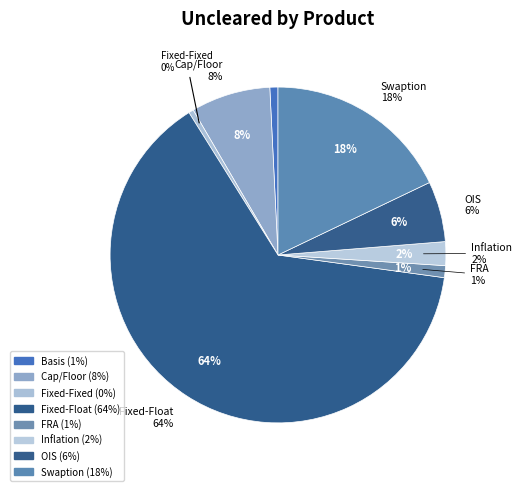

Does Fixed-Float represent more than half of the total?

Yes